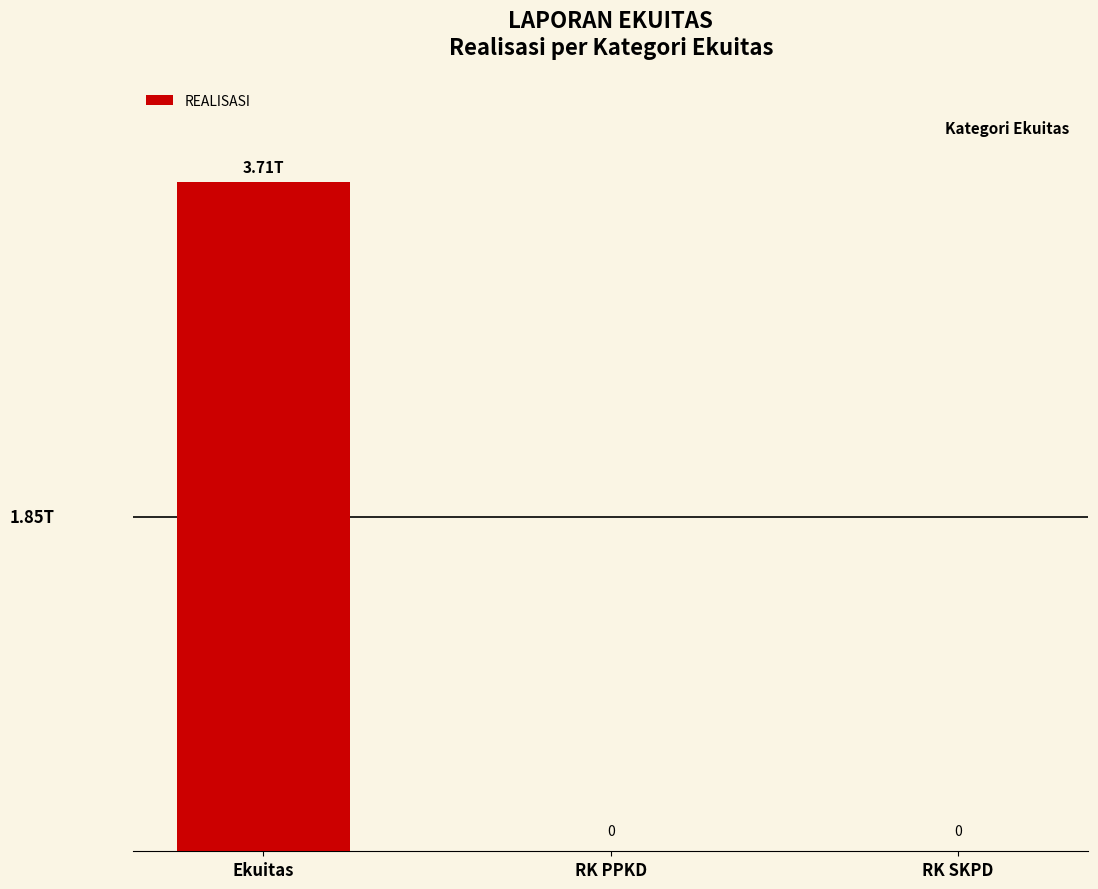

List the labels in order of value, smallest first.

RK PPKD, RK SKPD, Ekuitas